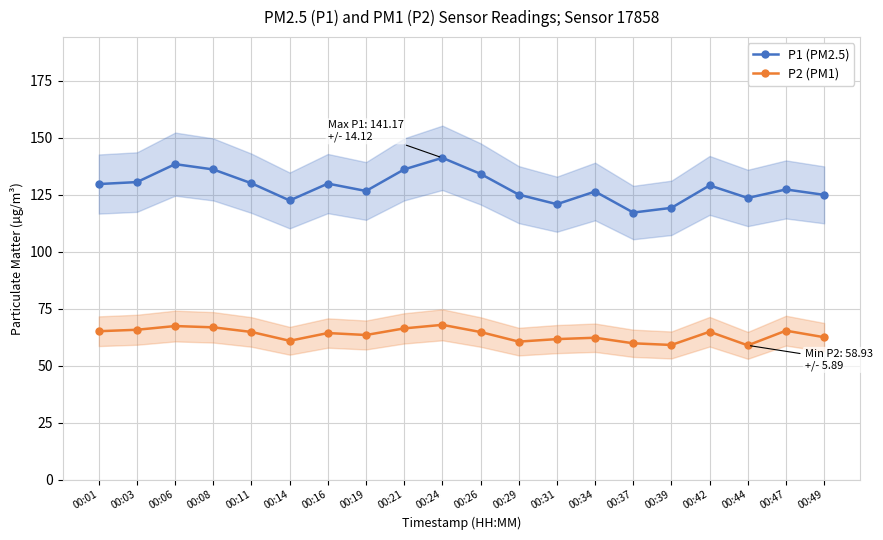

Read the P1 (PM2.5) value at 00:31.

120.8